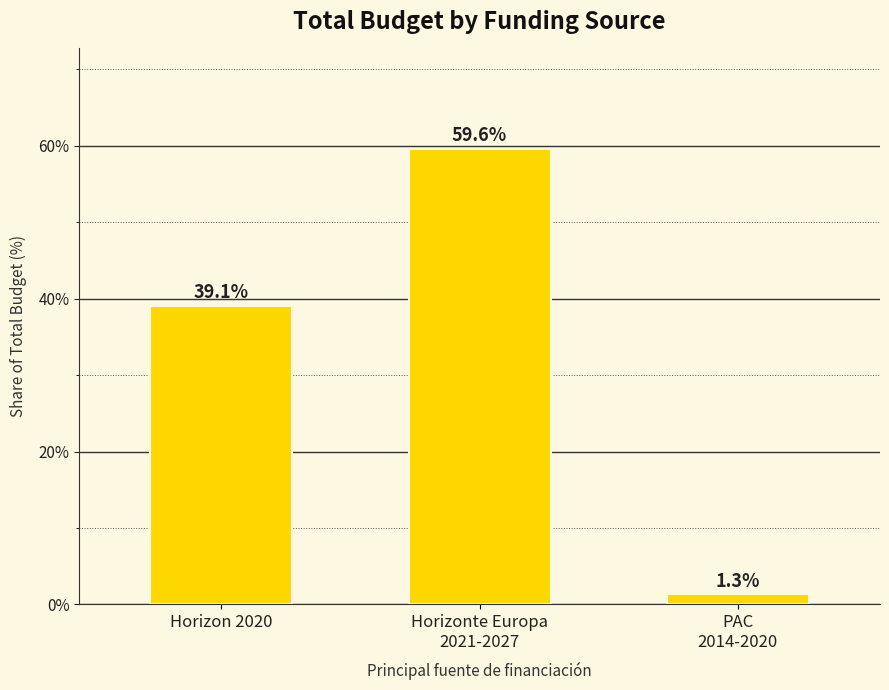

What position from the right is Horizon 2020?

3